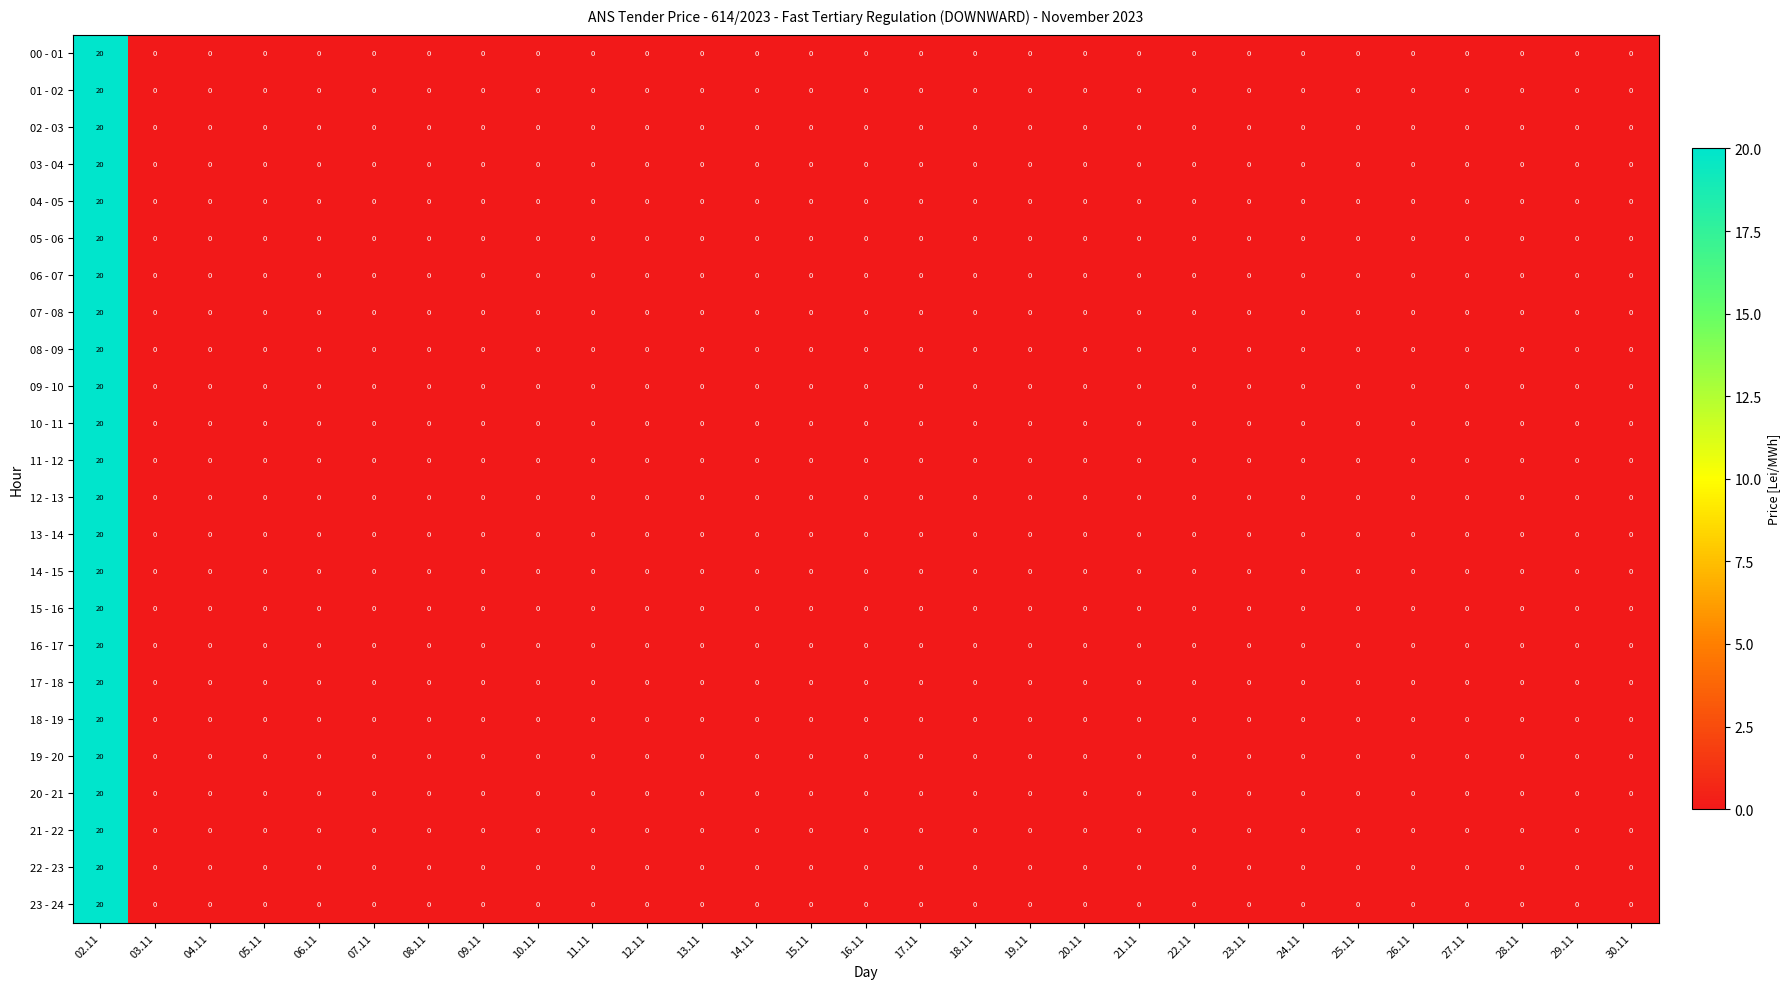

What is the maximum value shown in the chart?

20